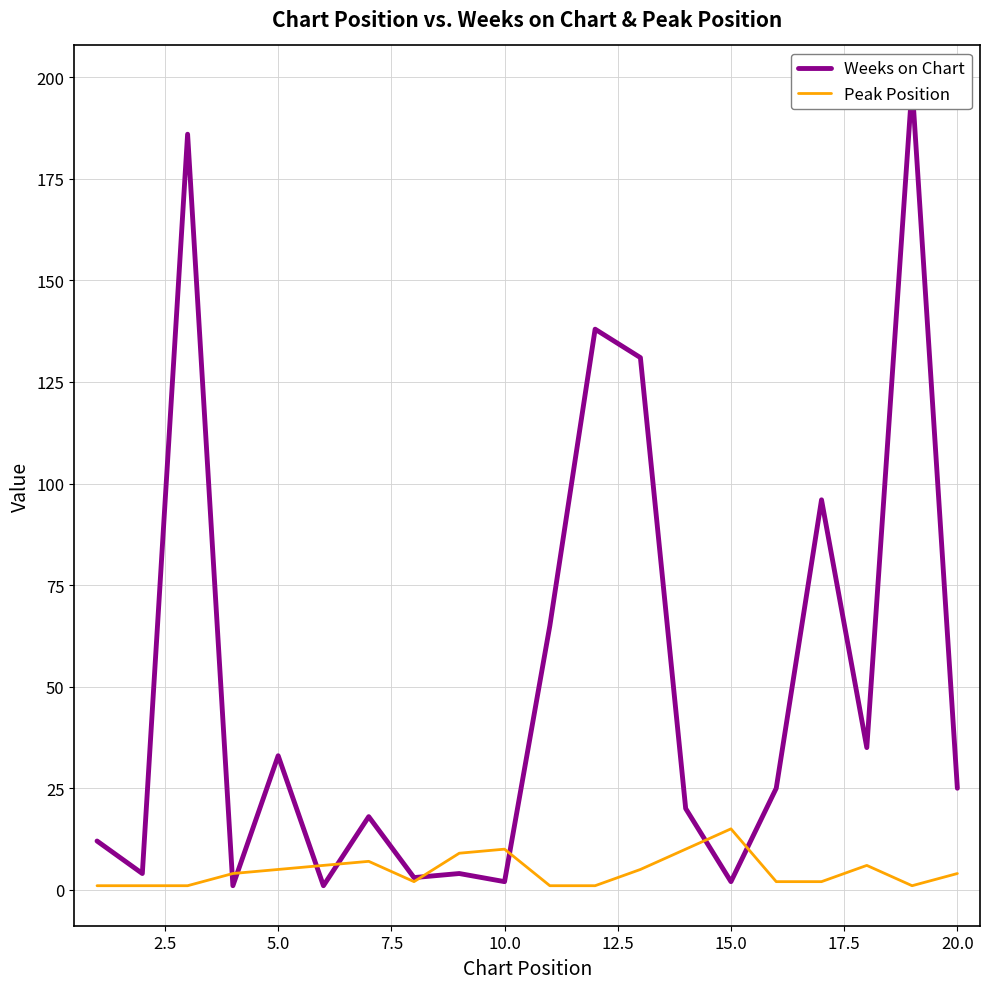

Which category has the highest value in the Peak Position series?

15.0